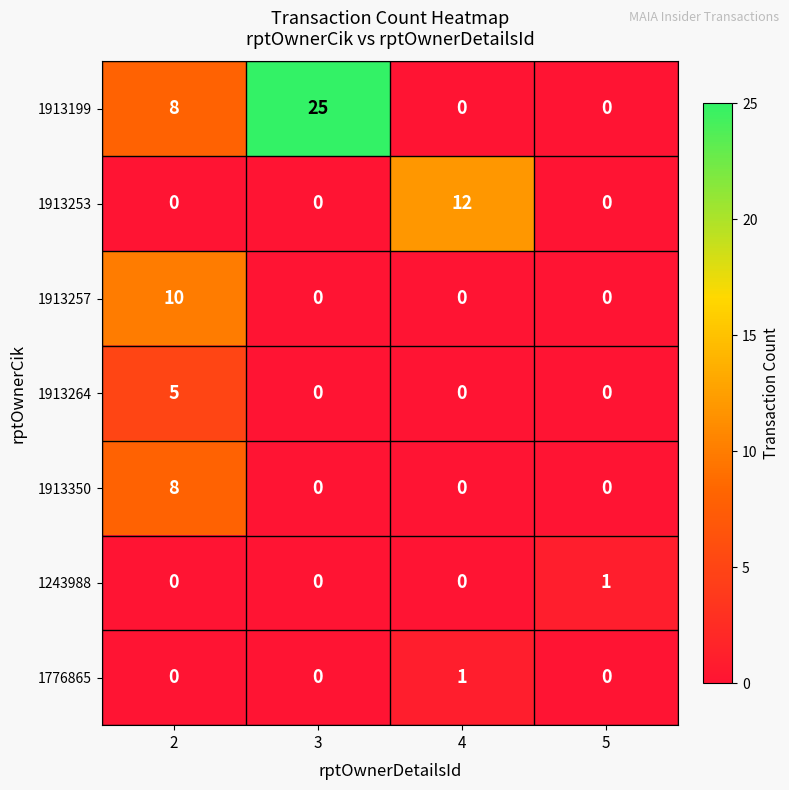

Is the value of 1913257 at 4 greater than the value of 1776865 at 4?

No